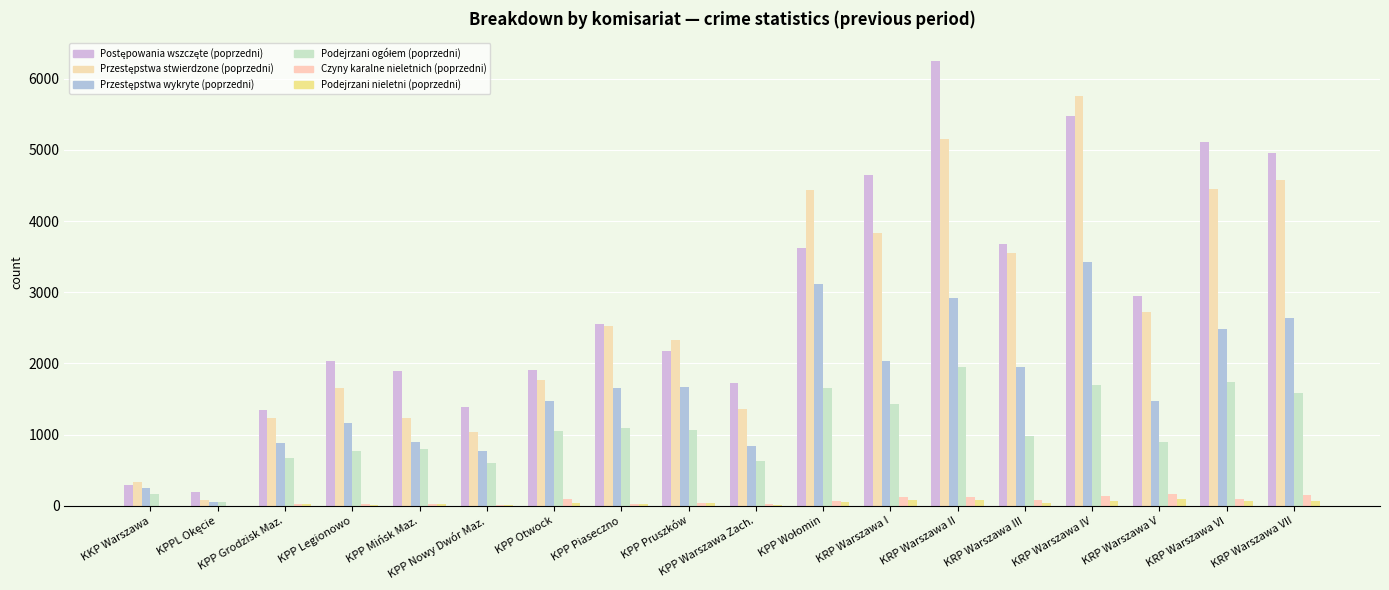

How many distinct data groups are displayed?

6